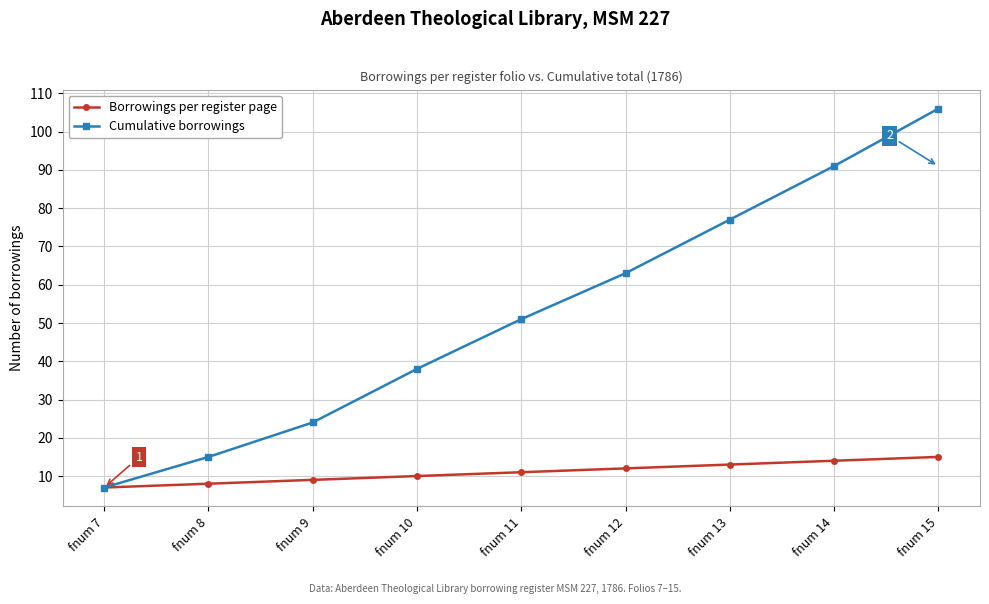

How many lines are shown in the chart?

2